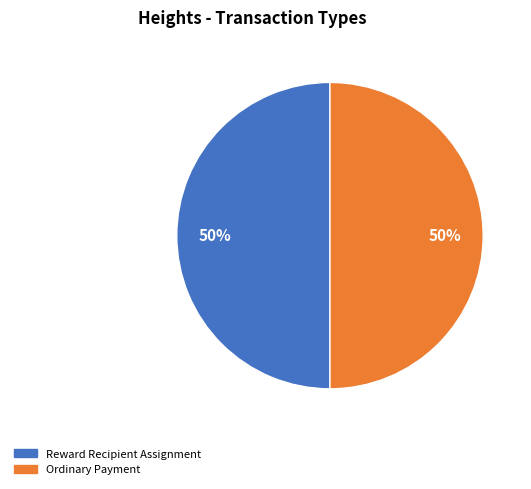

To the nearest percent, what is the average slice percentage?

50%